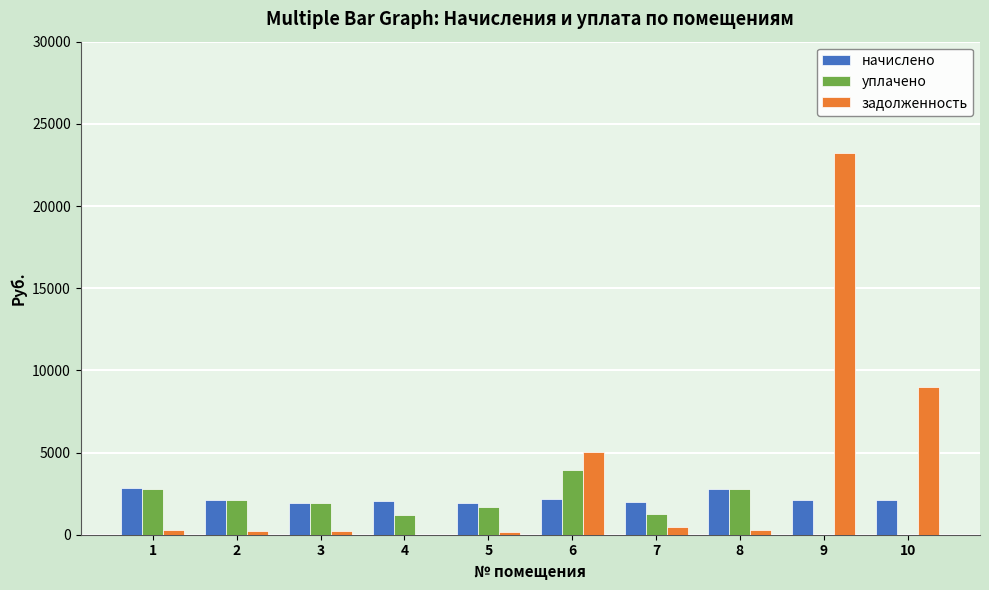

What is the total value across all series at 2?

4483.8